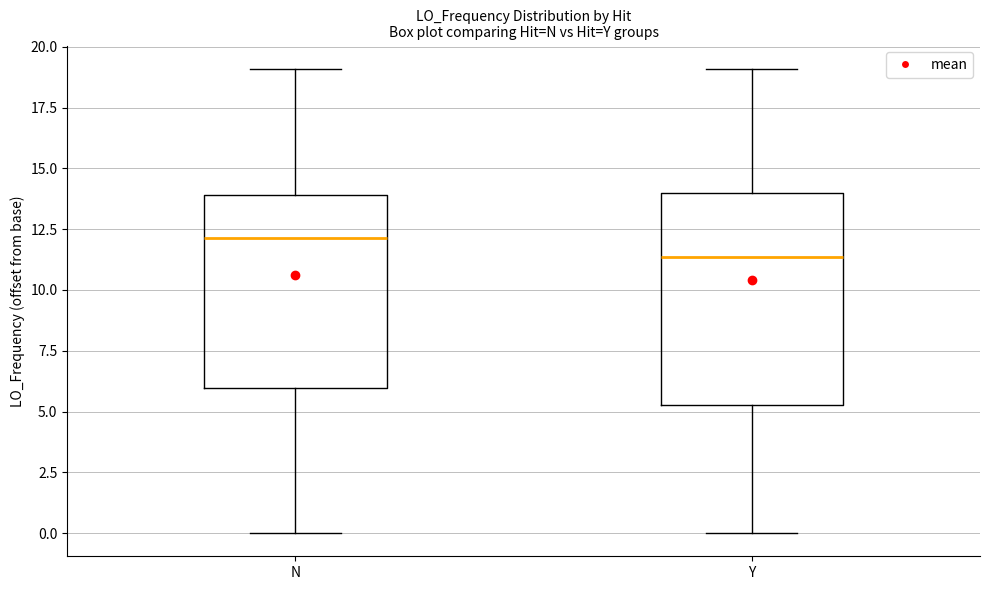

Which box is the tallest, from its lower edge to its upper edge?

Y